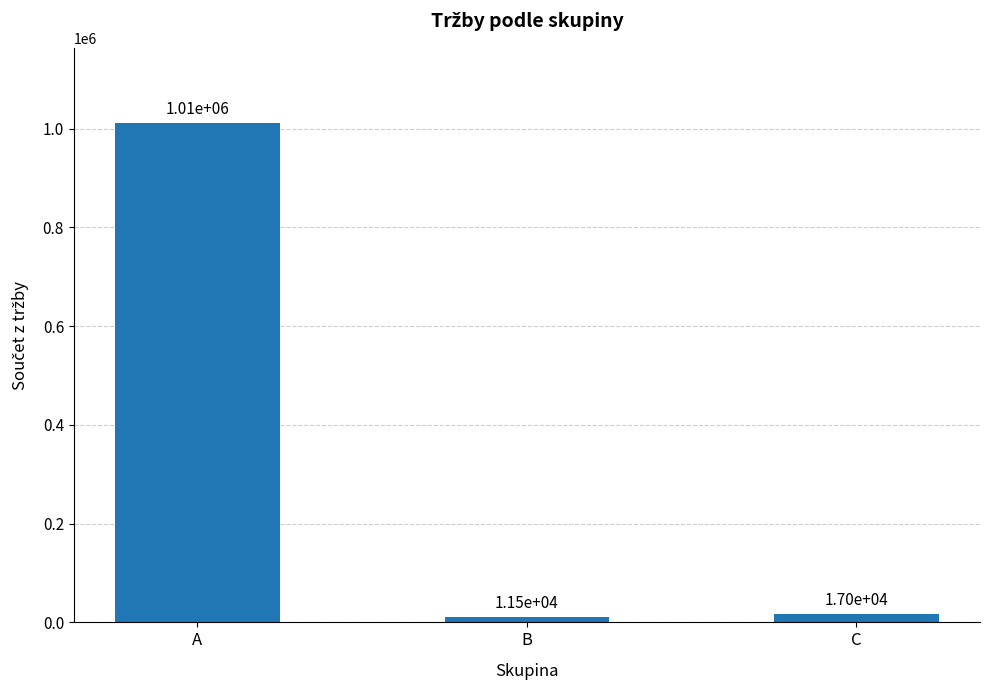

How many series are shown in this chart?

1